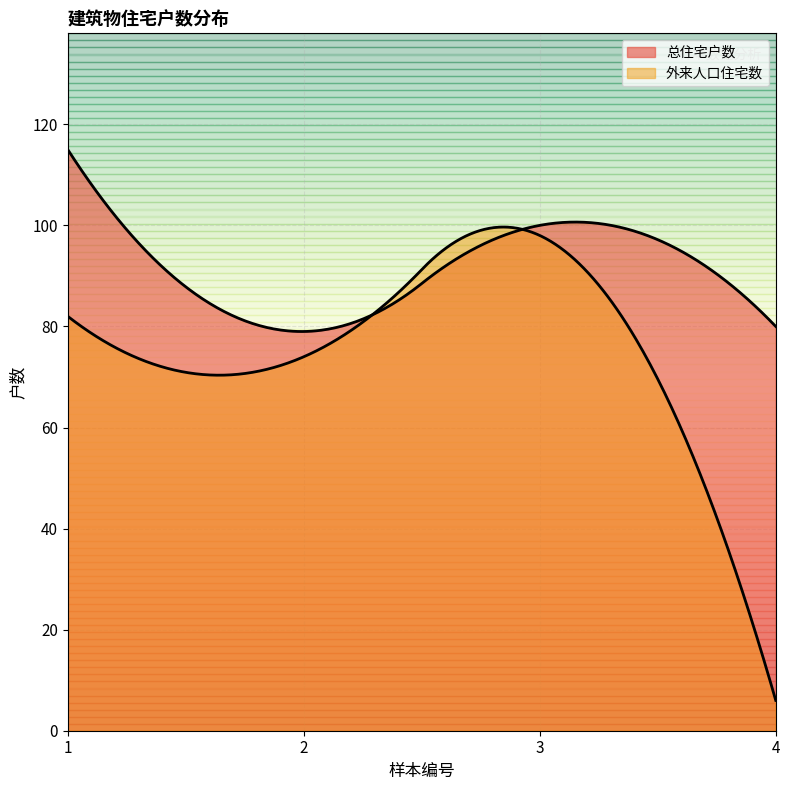

At which label is 外来人口住宅数 closest to 52?

2